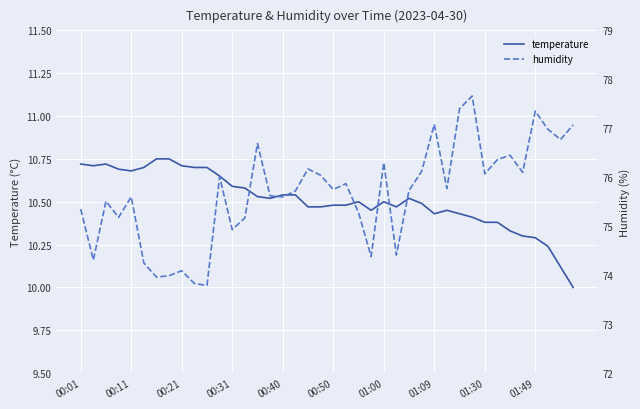

The value of temperature at 00:01 is 3.2. True or false?

False